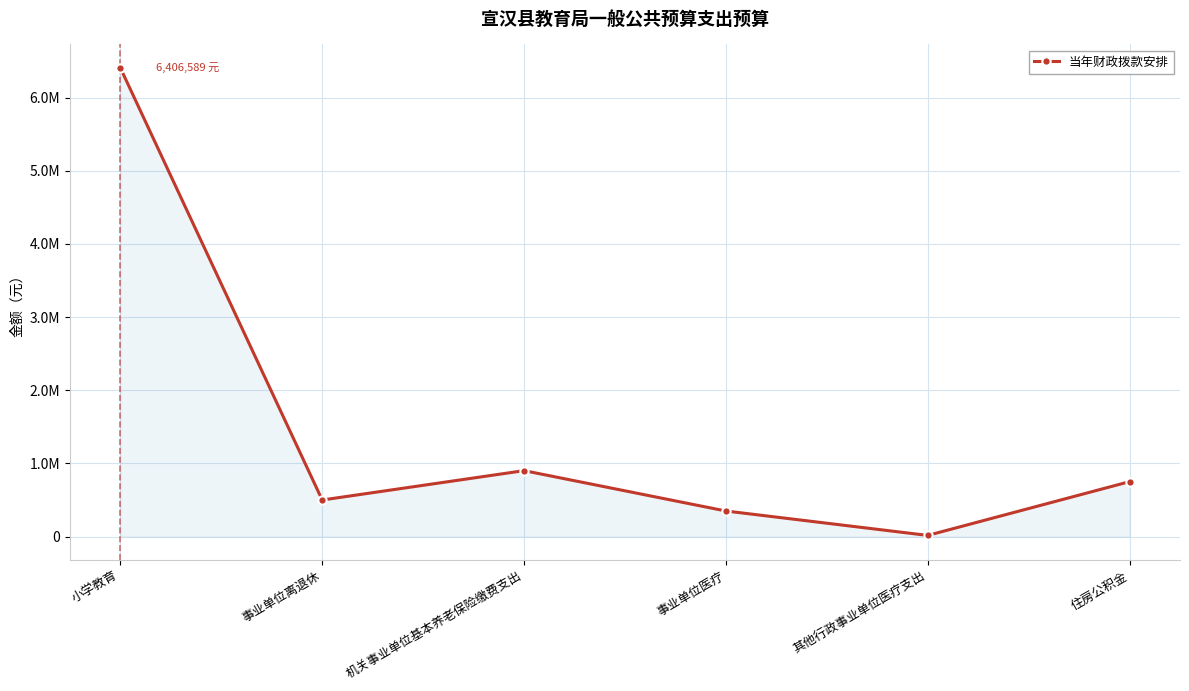

Which label corresponds to the smallest value in the chart?

其他行政事业单位医疗支出